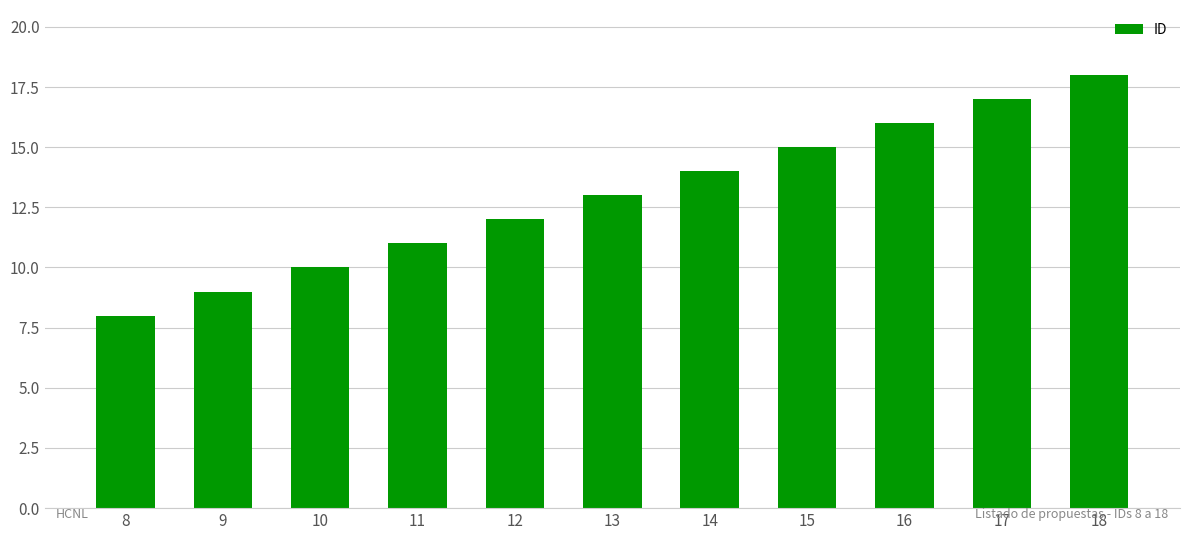

Reading left to right, list all the values displayed in this chart.

8	9	10	11	12	13	14	15	16	17	18